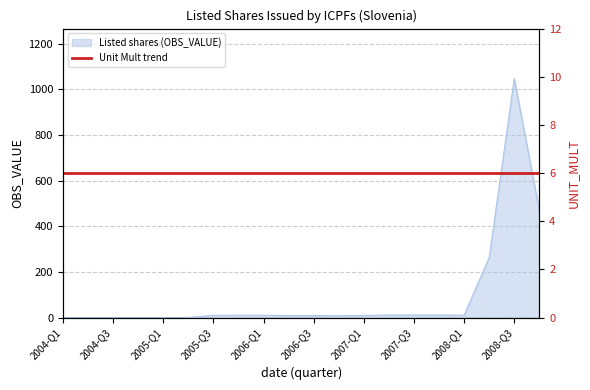

Reading right to left, transcribe all the data shown in this chart.

2008-Q4=469.5	2008-Q3=1047.0	2008-Q2=263.4	2008-Q1=9.9	2007-Q4=11.0	2007-Q3=11.0	2007-Q2=11.0	2007-Q1=9.0	2006-Q4=7.7	2006-Q3=8.5	2006-Q2=8.5	2006-Q1=9.9	2005-Q4=9.9	2005-Q3=9.8	2005-Q2=0.0	2005-Q1=0.0	2004-Q4=0.0	2004-Q3=0.0	2004-Q2=0.0	2004-Q1=0.0